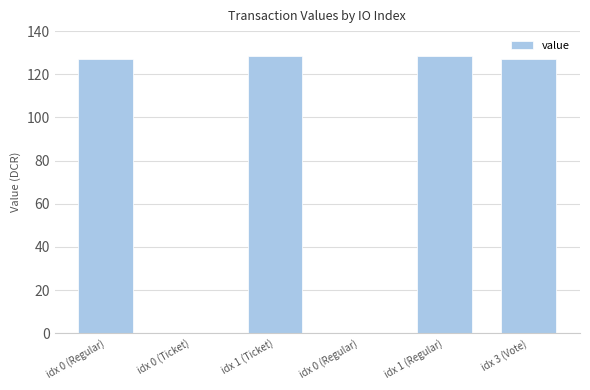

How many series are shown in this chart?

1